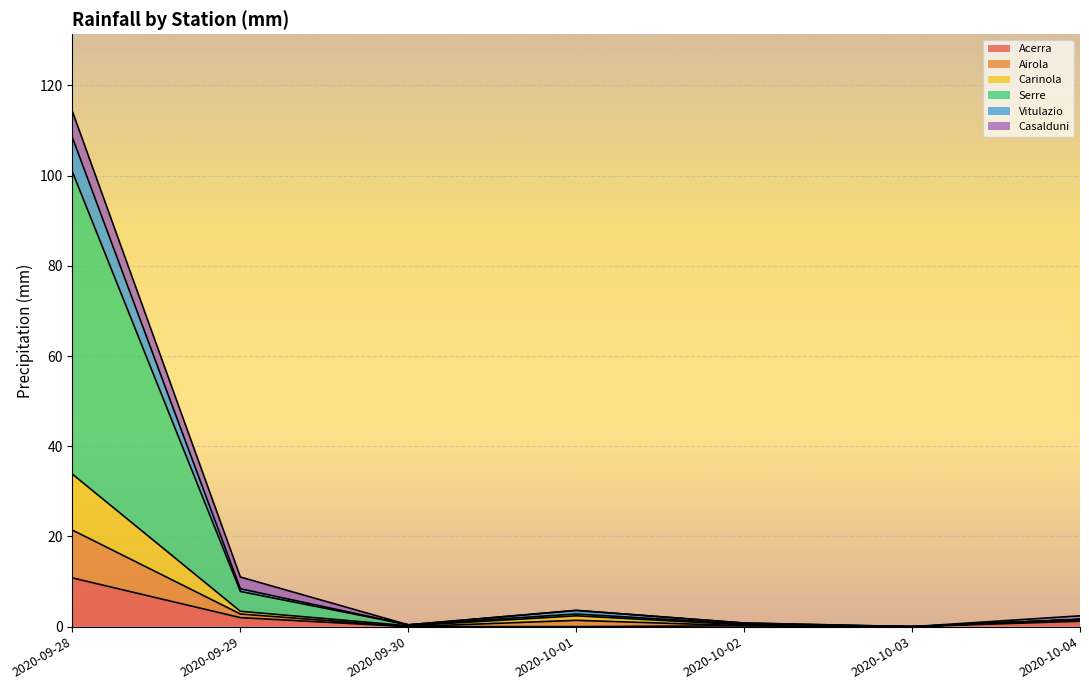

At which category is the sum across all series the highest?

2020-09-28